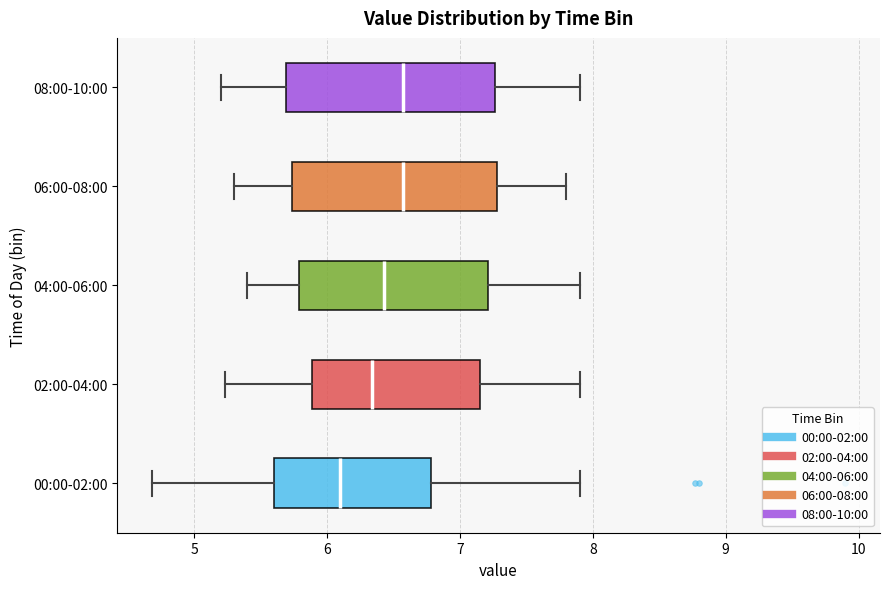

Where is the left edge of the box for 00:00-02:00 on the x-axis? The values are not printed on the chart, so give them approximately, as read against the axis.

5.6